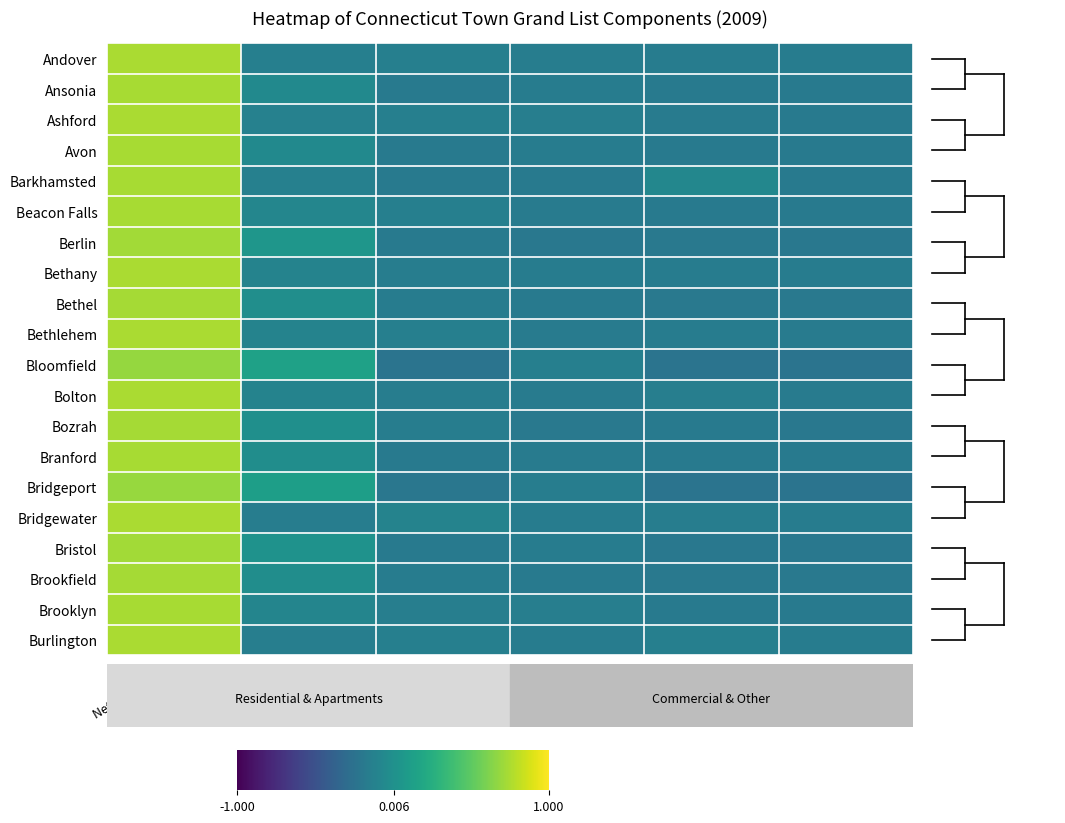

How many categories are shown in the chart?

6